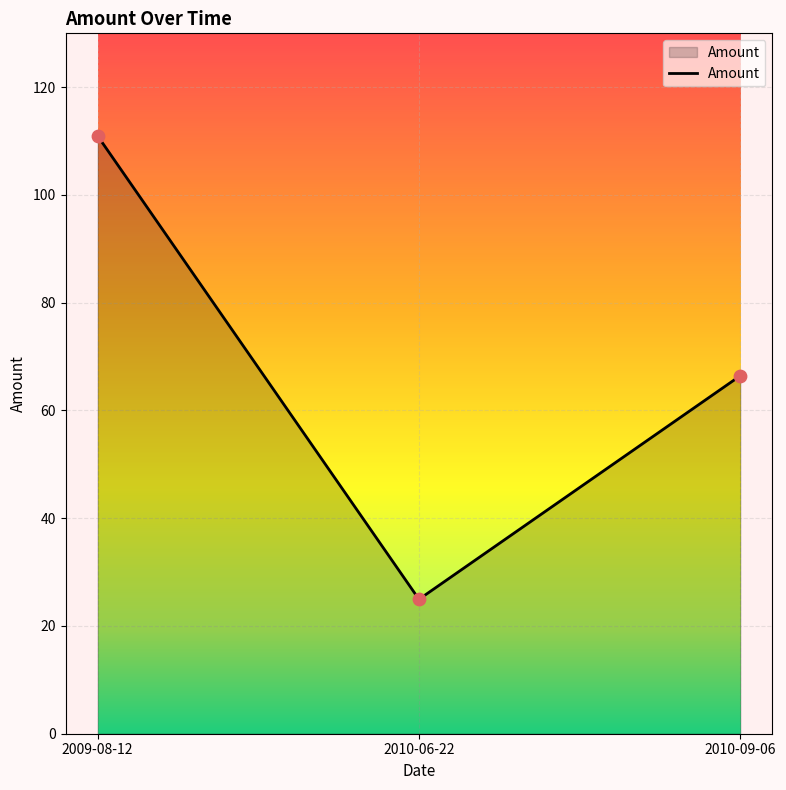

What is the change in value from 2009-08-12 to 2010-06-22?

-86.0